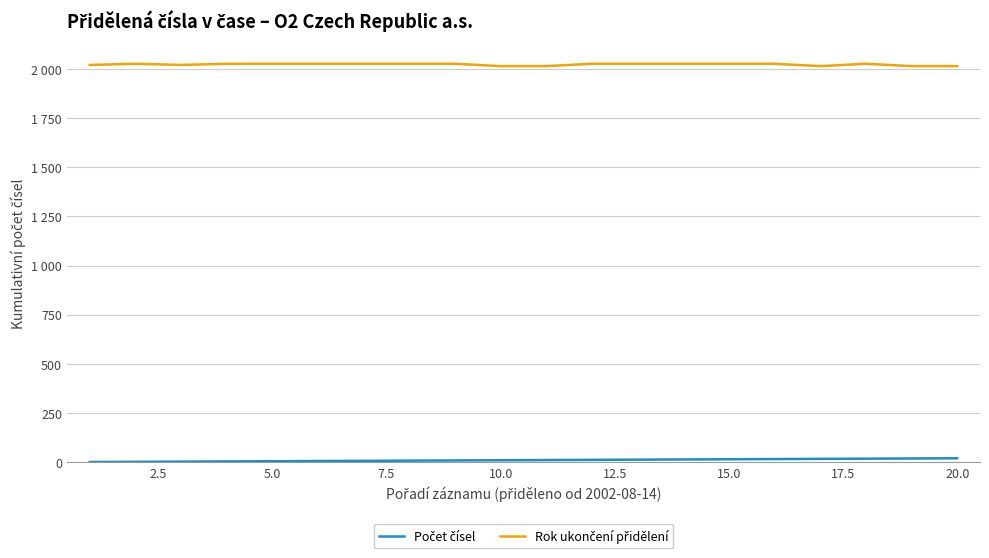

Which series has the largest total across all categories?

Rok ukončení přidělení